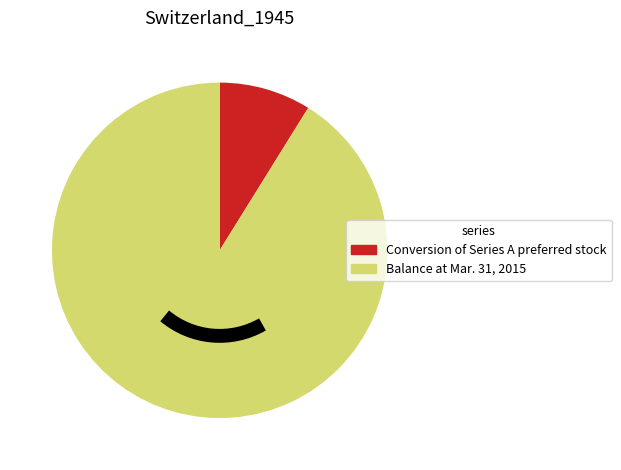

Do Balance at Mar. 31, 2015 and Conversion of Series A preferred stock together represent more than half of the pie?

Yes